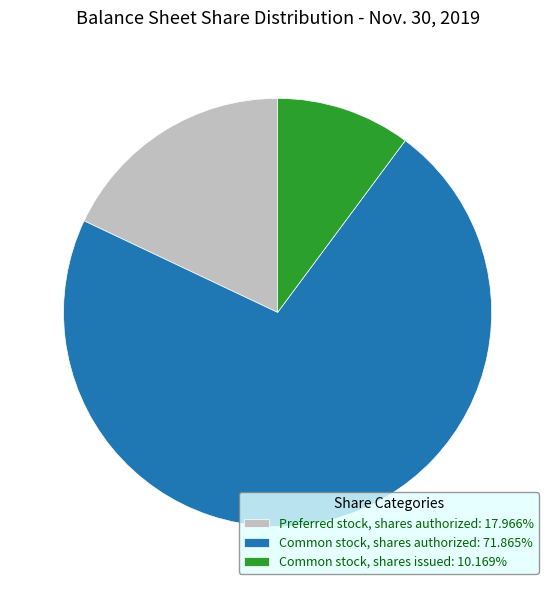

Combined, do Preferred stock, shares authorized: 17.966% and Common stock, shares issued: 10.169% account for over 50%?

No